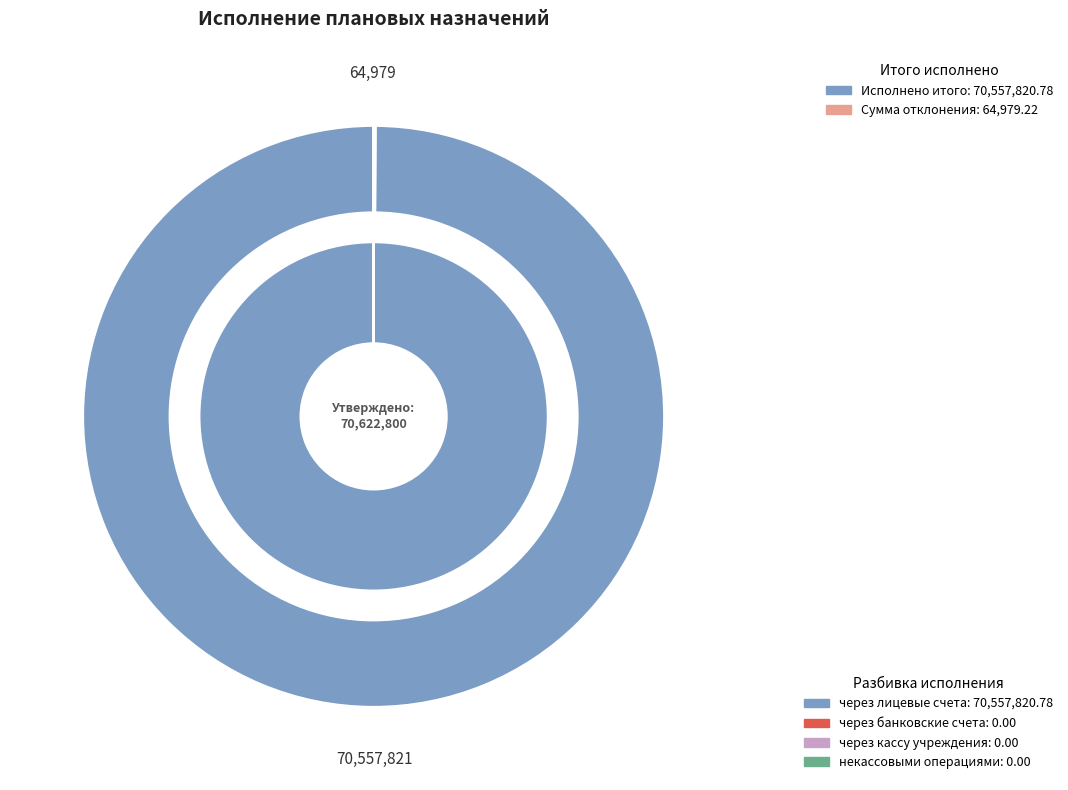

What is the change in value from через лицевые счета to некассовыми операциями?

-70557820.8